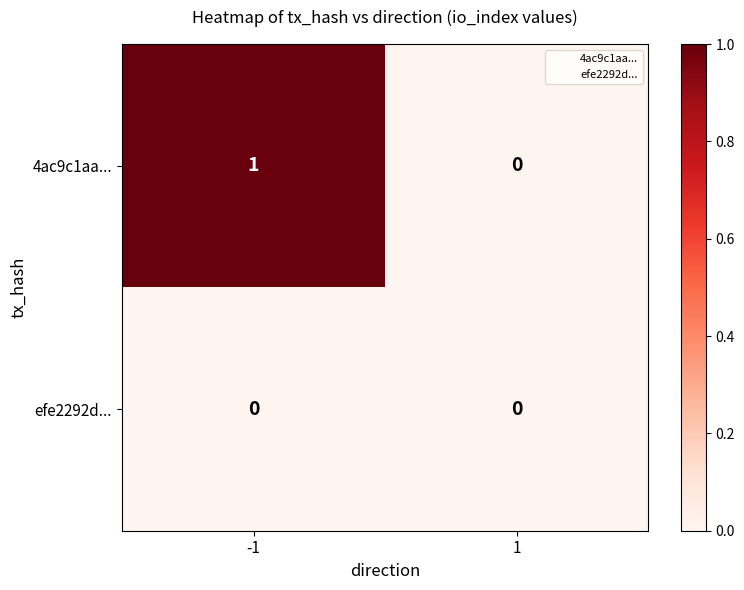

What is the total value across all series at -1?

1